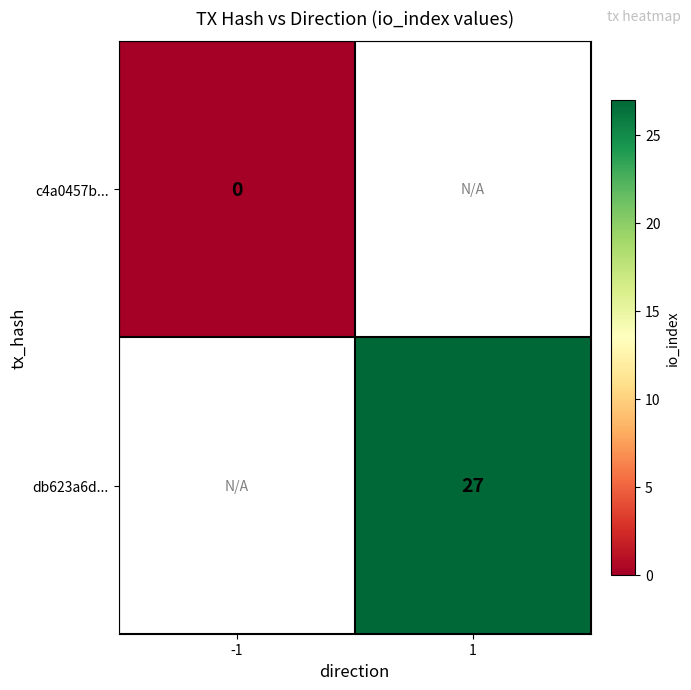

The value of db623a6d... at 1 is 27. True or false?

True